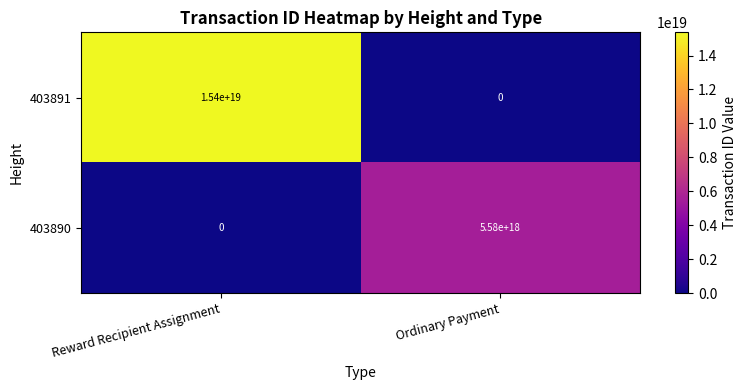

At which label does 403891 reach its minimum?

Ordinary Payment